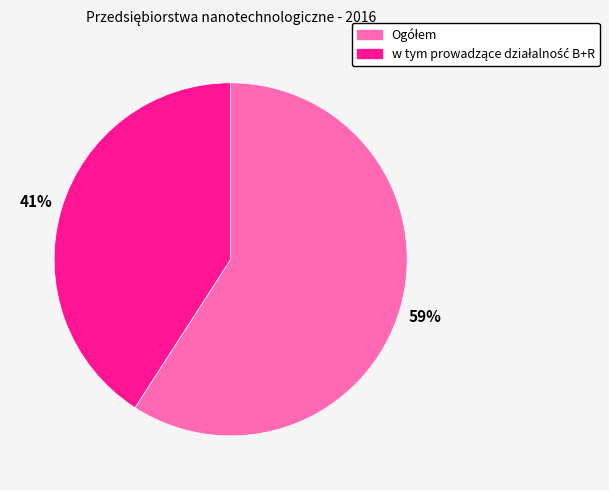

How many segments does this pie chart have?

2